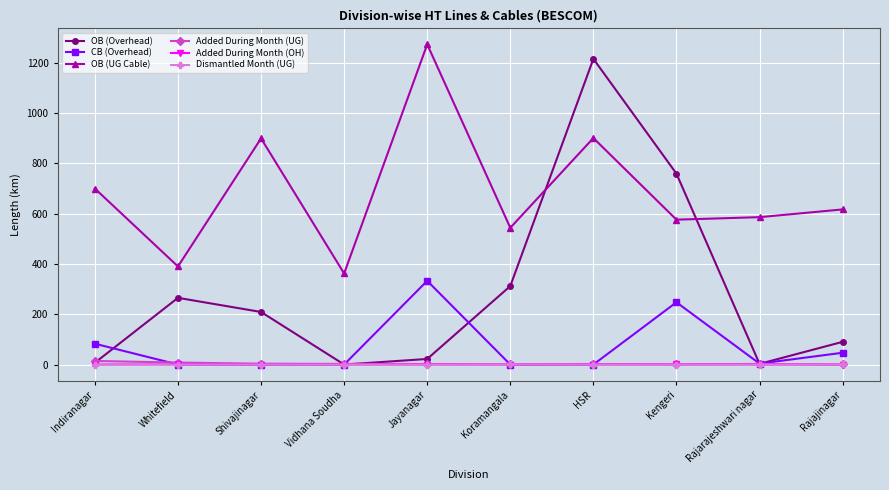

True or false: OB (UG Cable) and Added During Month (UG) cross at least once.

False